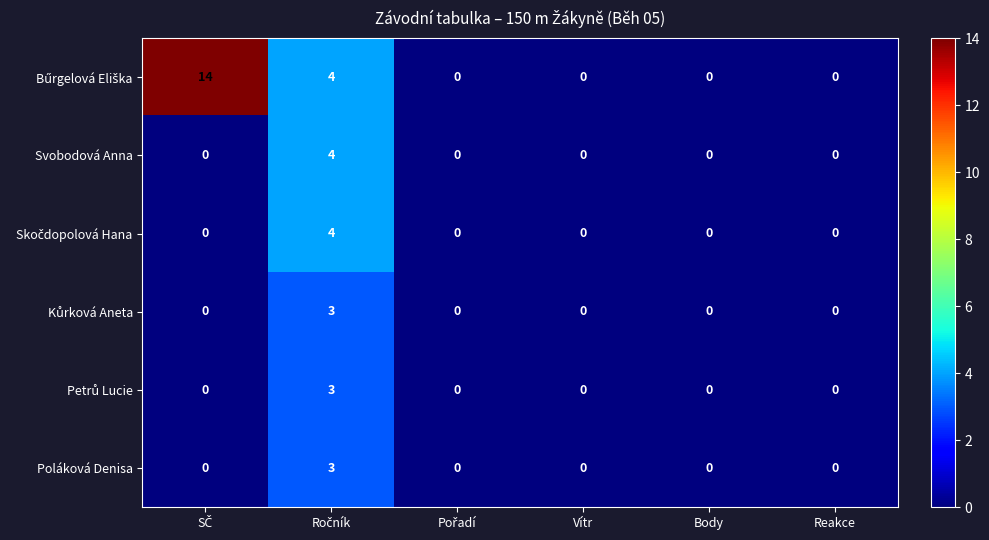

What is the greatest value displayed?

14